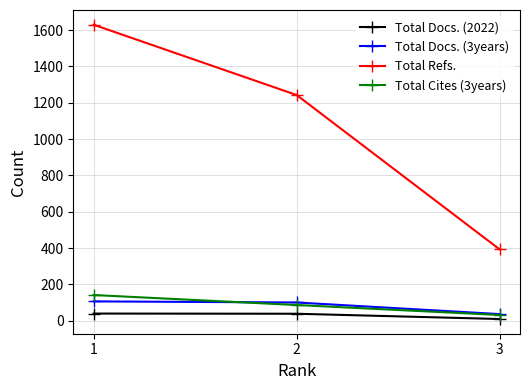

What are all the series names shown in the legend?

Total Docs. (2022), Total Docs. (3years), Total Refs., Total Cites (3years)